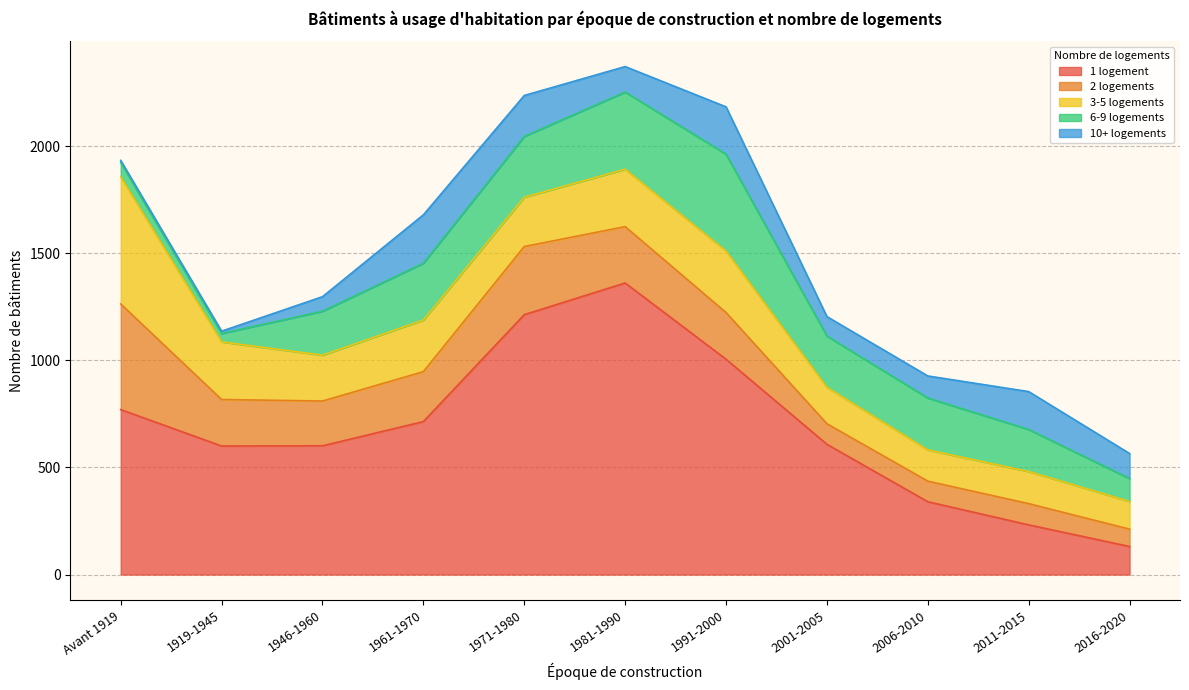

What value does the 1 logement series have at 1971-1980?

1213